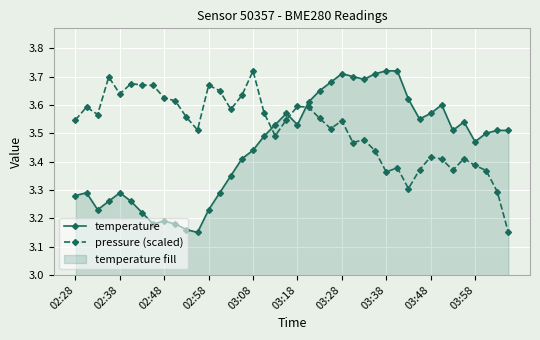

At 27, list the series in order from smallest to largest.

pressure (scaled), temperature